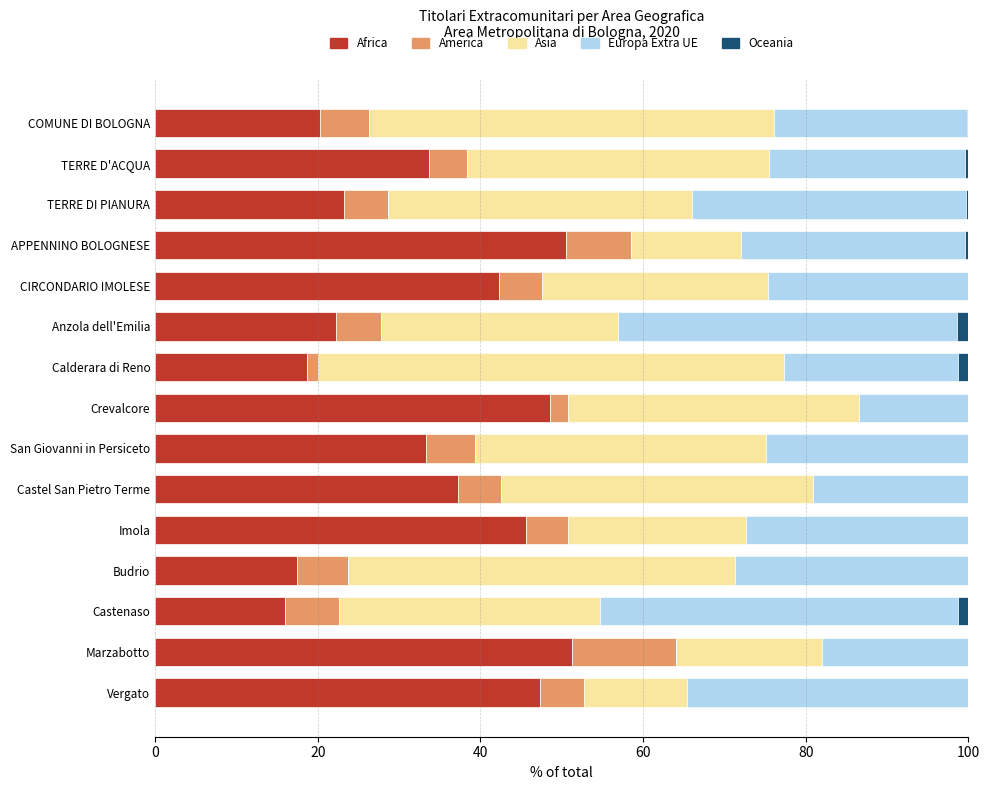

What is the total value across all series at San Giovanni in Persiceto?

100.0